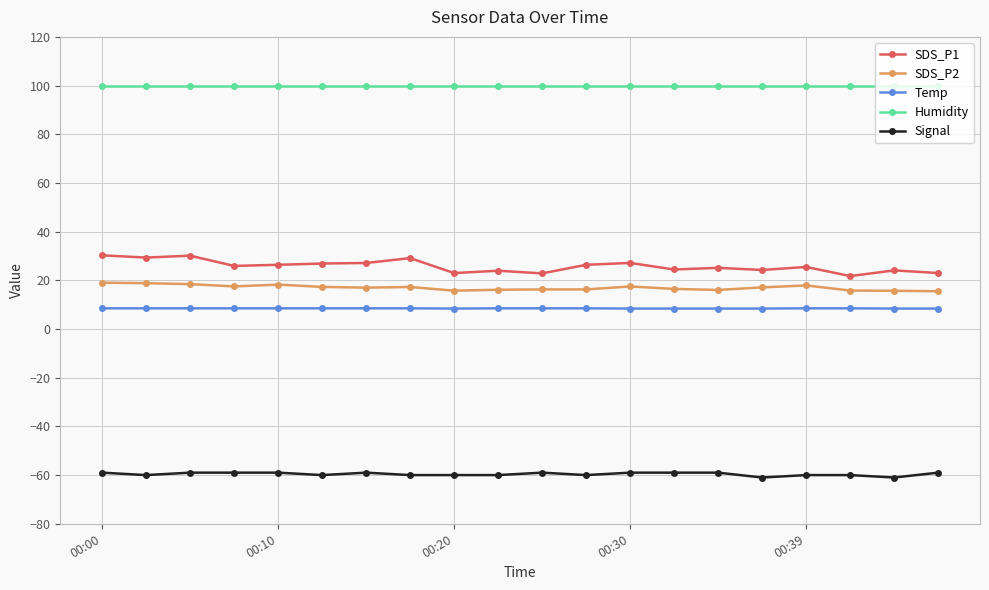

What is the difference between the second highest and second lowest values in the Signal series?

2.0